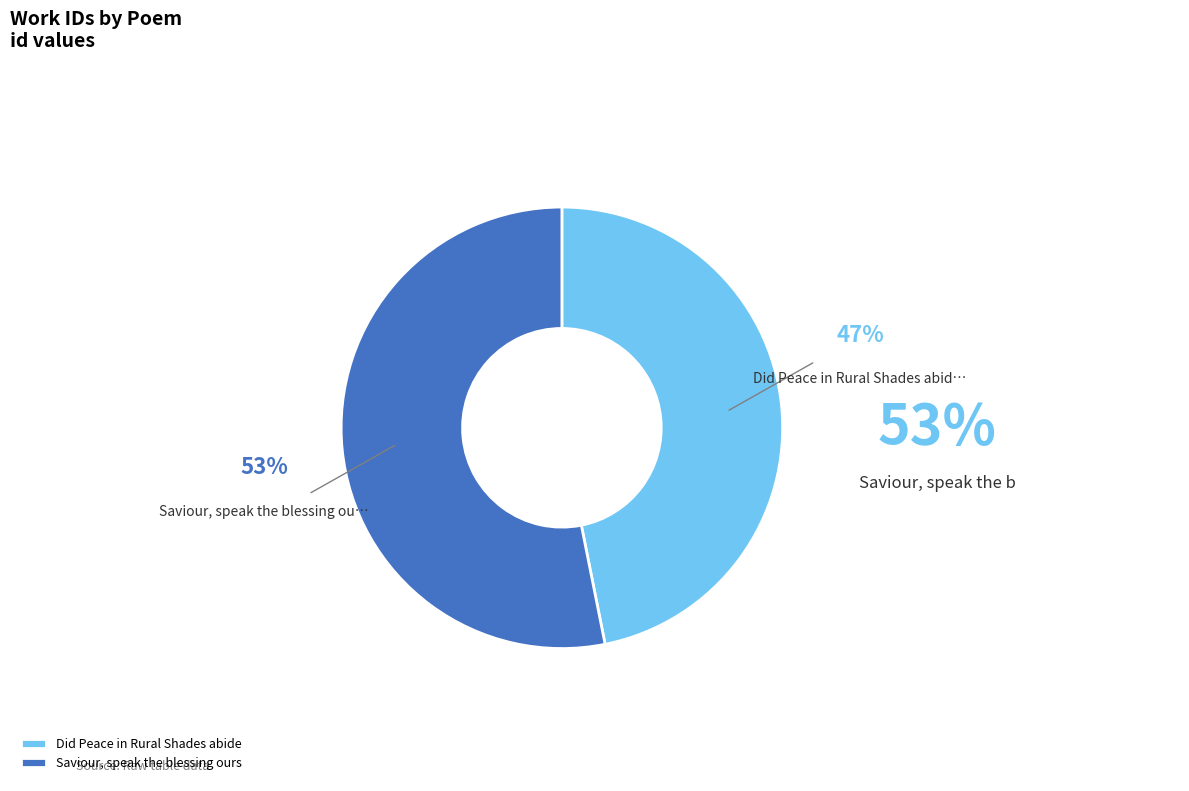

Which has a higher value, Did Peace in Rural Shades abide or Saviour, speak the blessing ours?

Saviour, speak the blessing ours